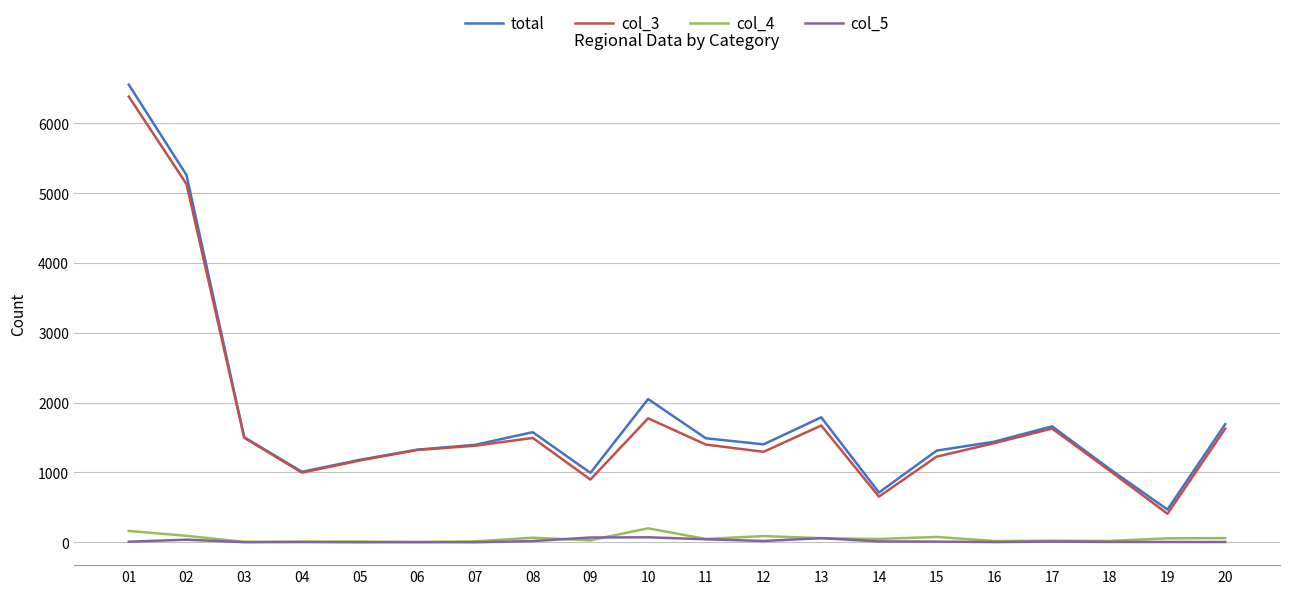

At which label is col_3 closest to 3395?

10